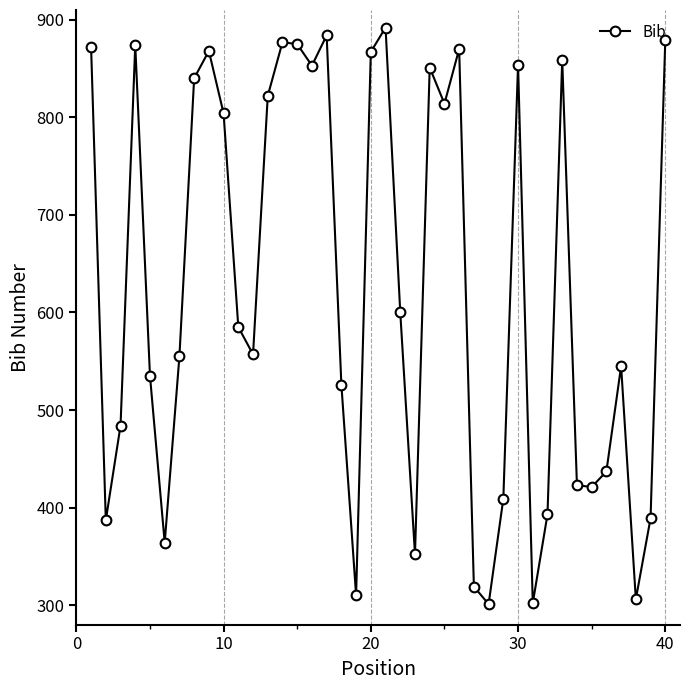

How many points are higher than both their immediate neighbors (excluding endpoints)?

10